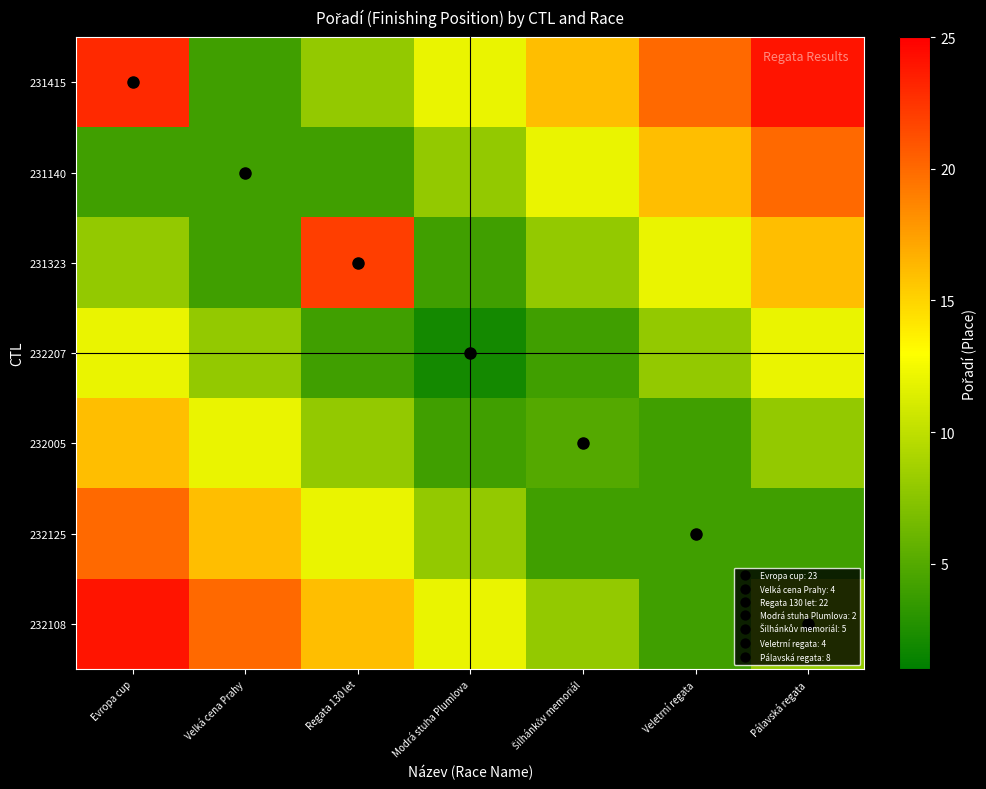

How many distinct data groups are displayed?

7